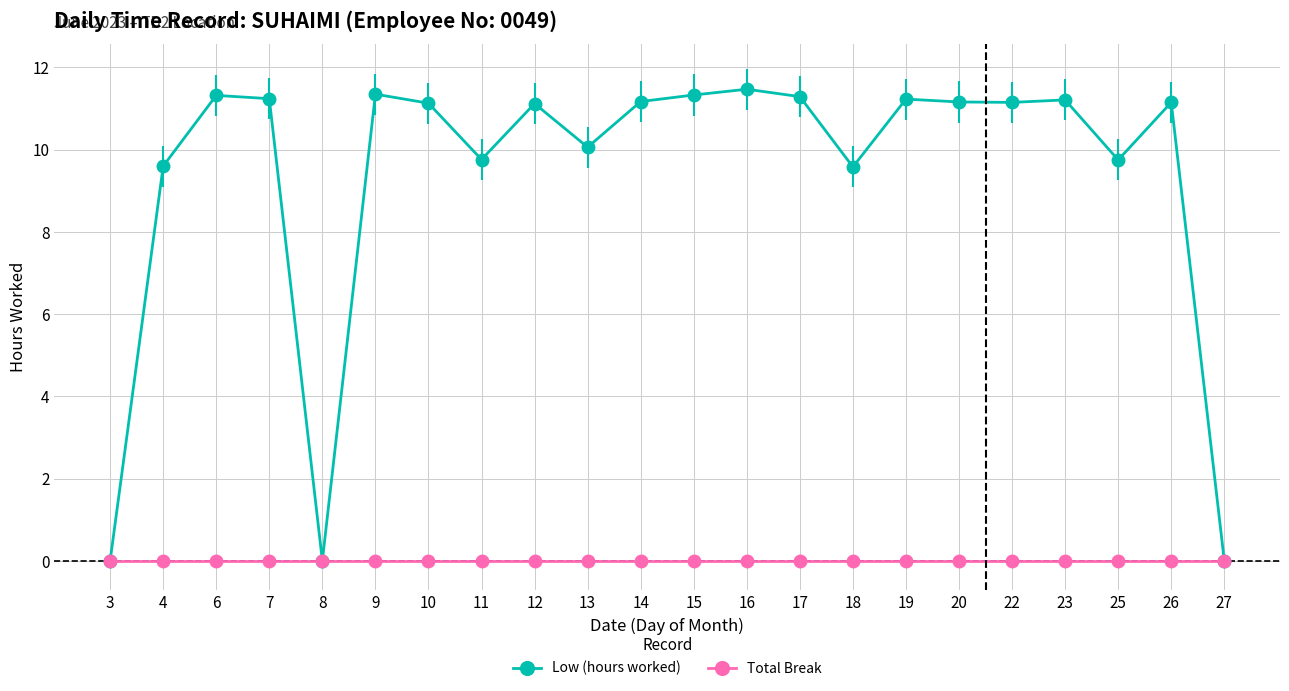

Rank the series at 9 from lowest to highest value.

Total Break, Low (hours worked)